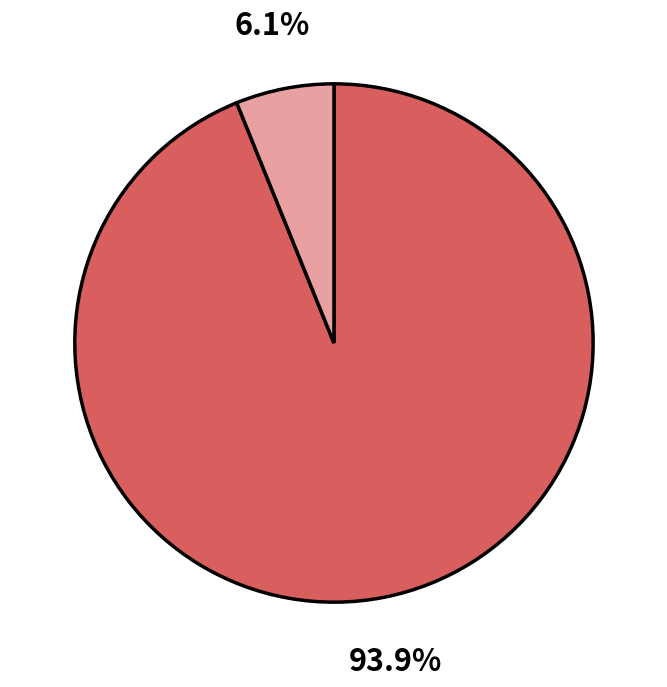

Is there any slice that represents more than half of the pie?

Yes